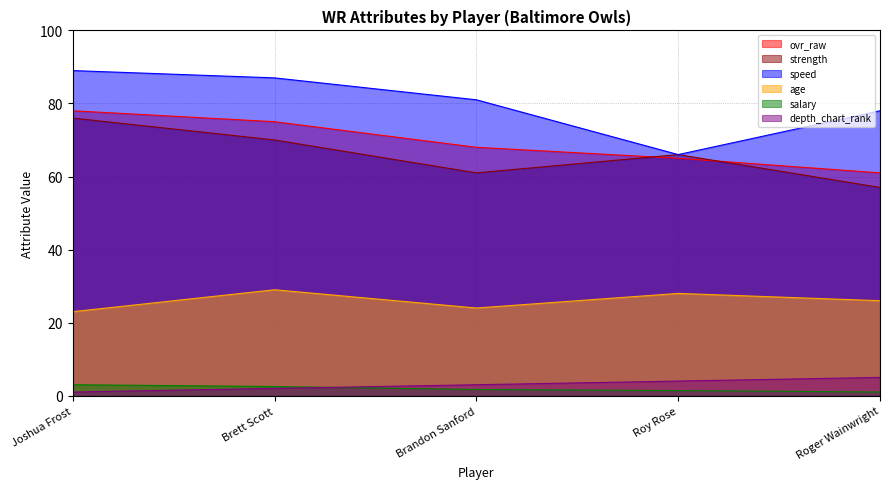

Which series changed the most between Joshua Frost and Roy Rose?

speed